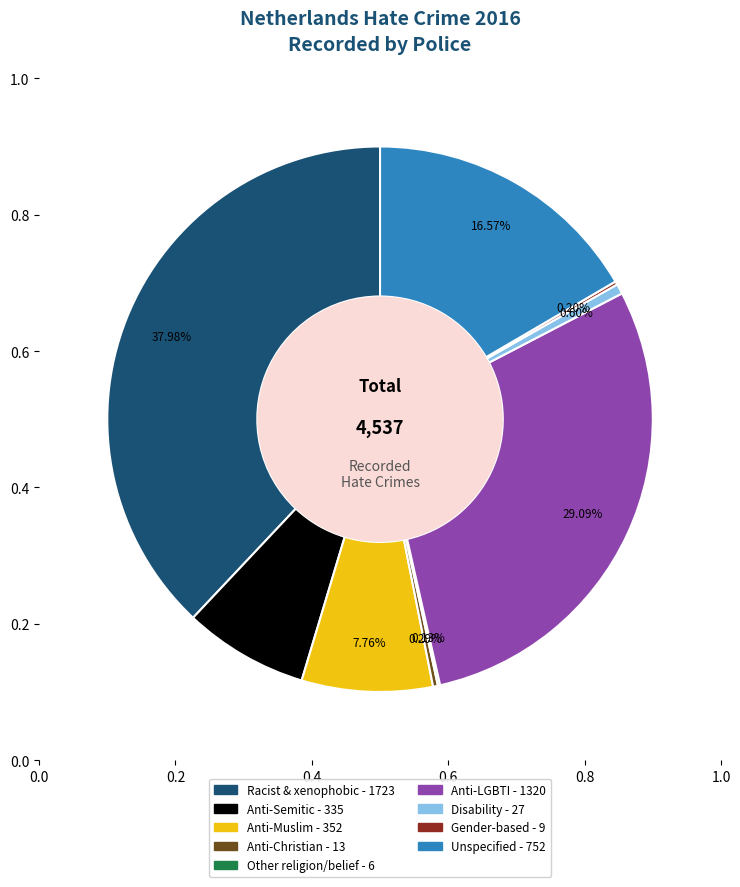

To the nearest percent, what is the difference between the largest and smallest slice percentages?

38%